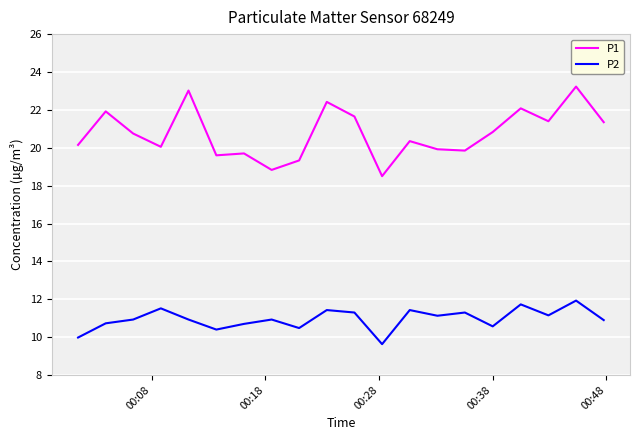

Which series has the largest range (max minus min)?

P1